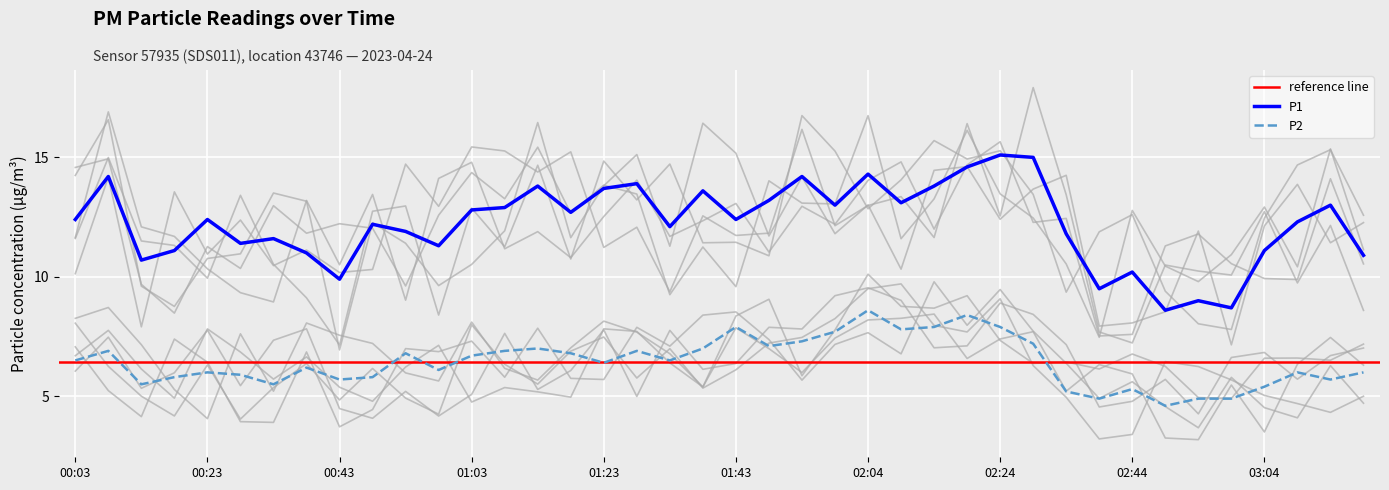

Reading left to right, list all the values displayed in this chart.

P1: 12.4	14.2	10.7	11.1	12.4	11.4	11.6	11.0	9.9	12.2	11.9	11.3	12.8	12.9	13.8	12.7	13.7	13.9	12.1	13.6	12.4	13.2	14.2	13.0	14.3	13.1	13.8	14.6	15.1	15.0	11.8	9.5	10.2	8.6	9.0	8.7	11.1	12.3	13.0	10.9
P2: 6.5	6.9	5.5	5.8	6.0	5.9	5.5	6.2	5.7	5.8	6.8	6.1	6.7	6.9	7.0	6.8	6.4	6.9	6.5	7.0	7.9	7.1	7.3	7.7	8.6	7.8	7.9	8.4	7.9	7.2	5.2	4.9	5.3	4.6	4.9	4.9	5.4	6.0	5.7	6.0